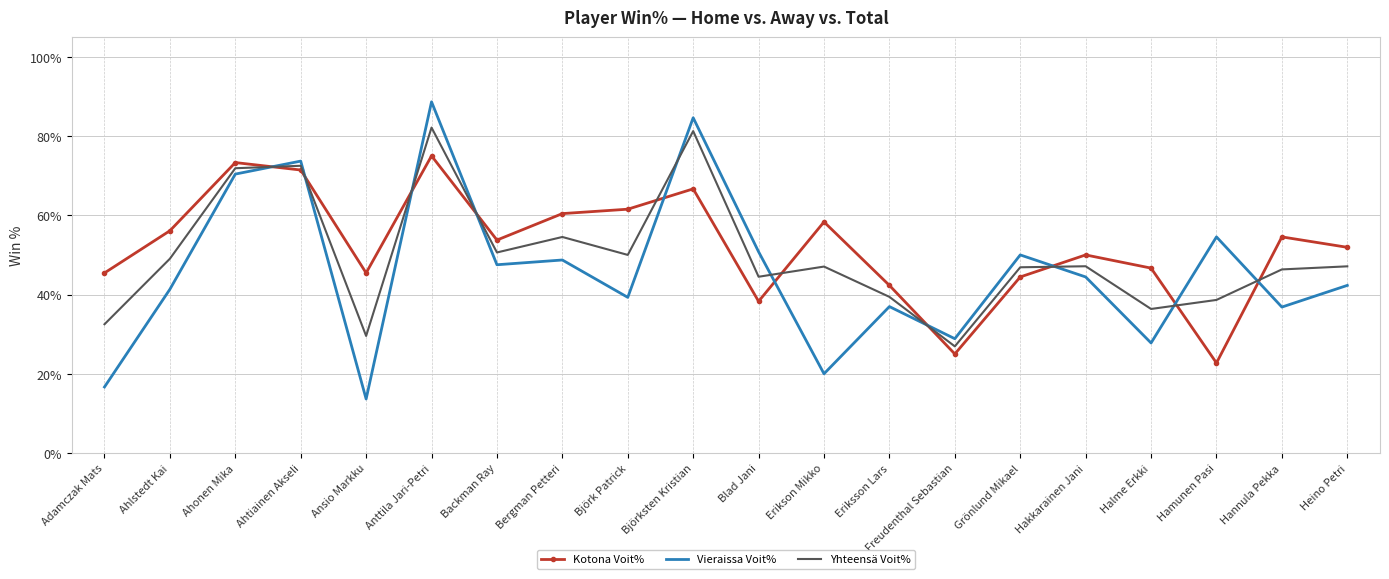

At Grönlund Mikael, list the series in order from largest to smallest.

Vieraissa Voit%, Yhteensä Voit%, Kotona Voit%